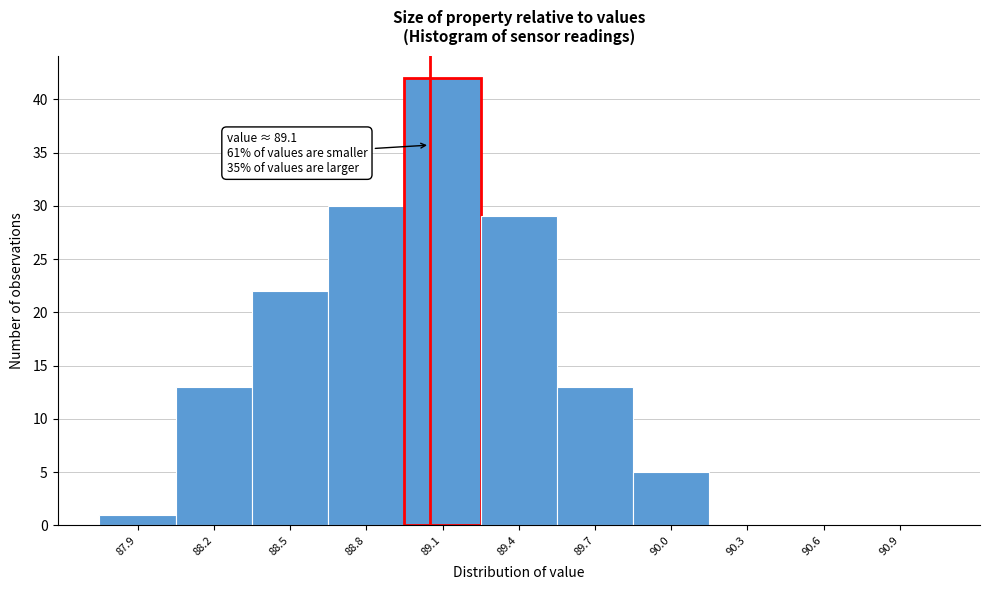

Reading left to right, transcribe all the data shown in this chart.

87.9=1	88.2=13	88.5=22	88.8=30	89.1=42	89.4=29	89.7=13	90.0=5	90.3=0	90.6=0	90.9=0